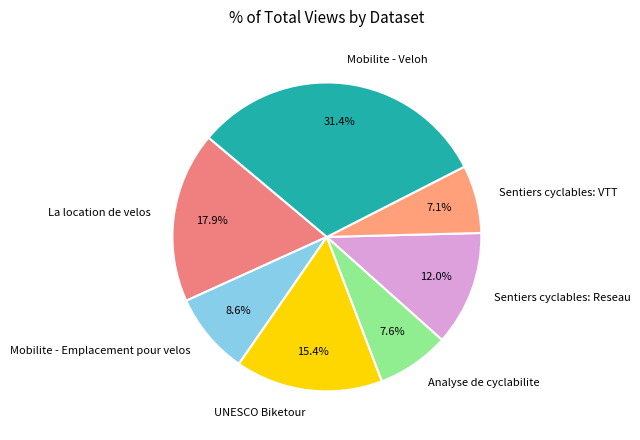

Count the number of slices in the pie.

7